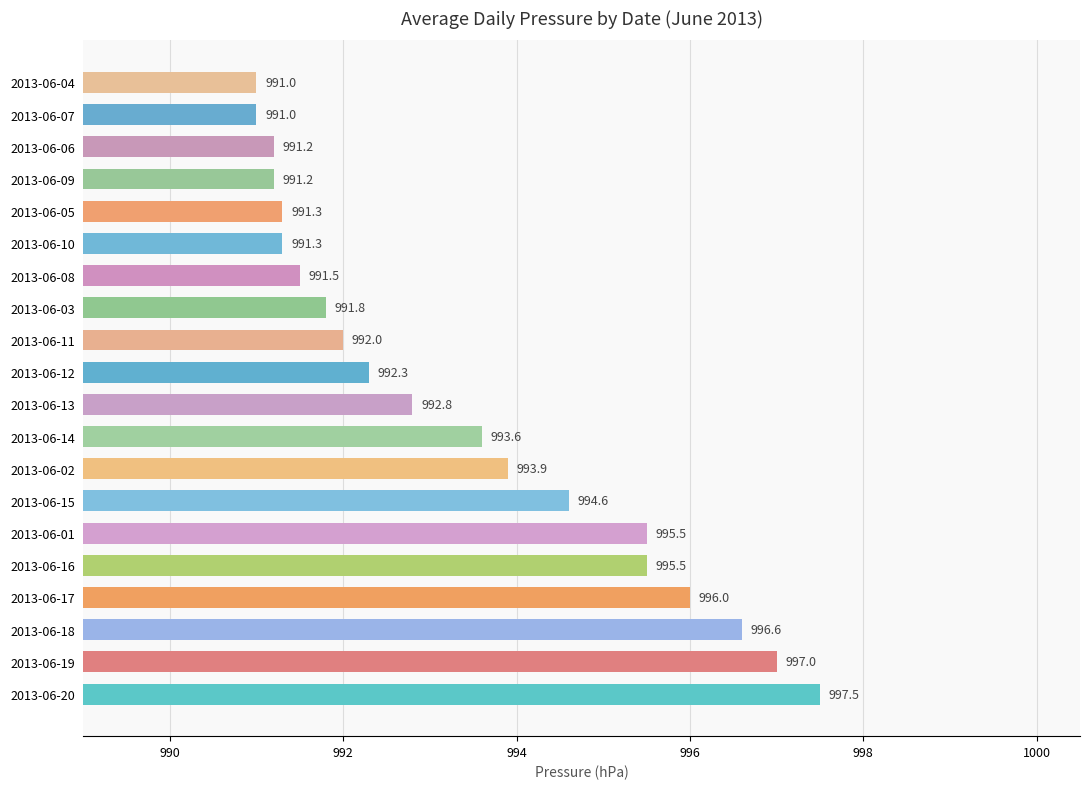

Count the number of data series in this chart.

1